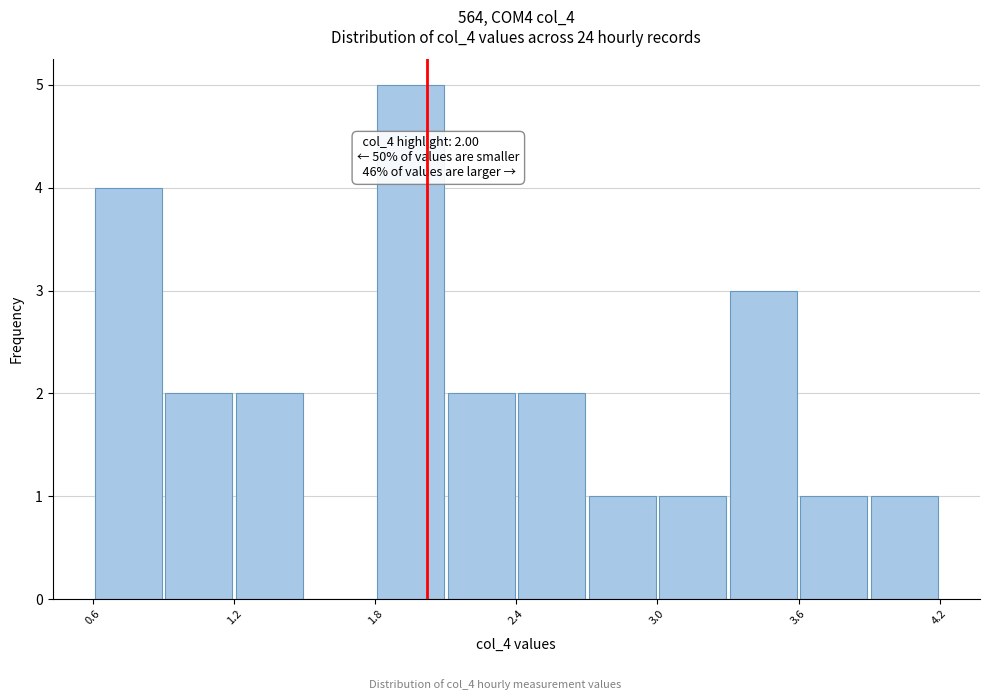

Around what value on the x-axis is the tallest bar? Give the approximate position of its centre, as read against the axis.

1.9